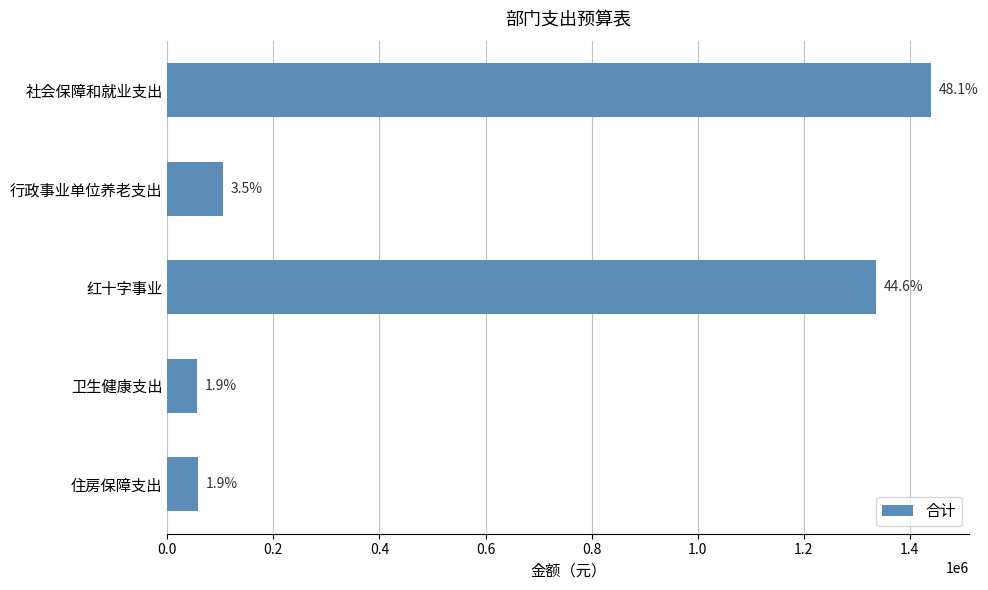

Does the chart contain any negative values?

No